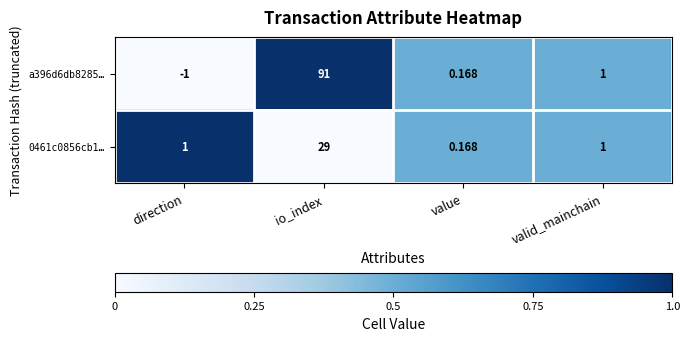

At which category does the chart reach its minimum across all series?

direction